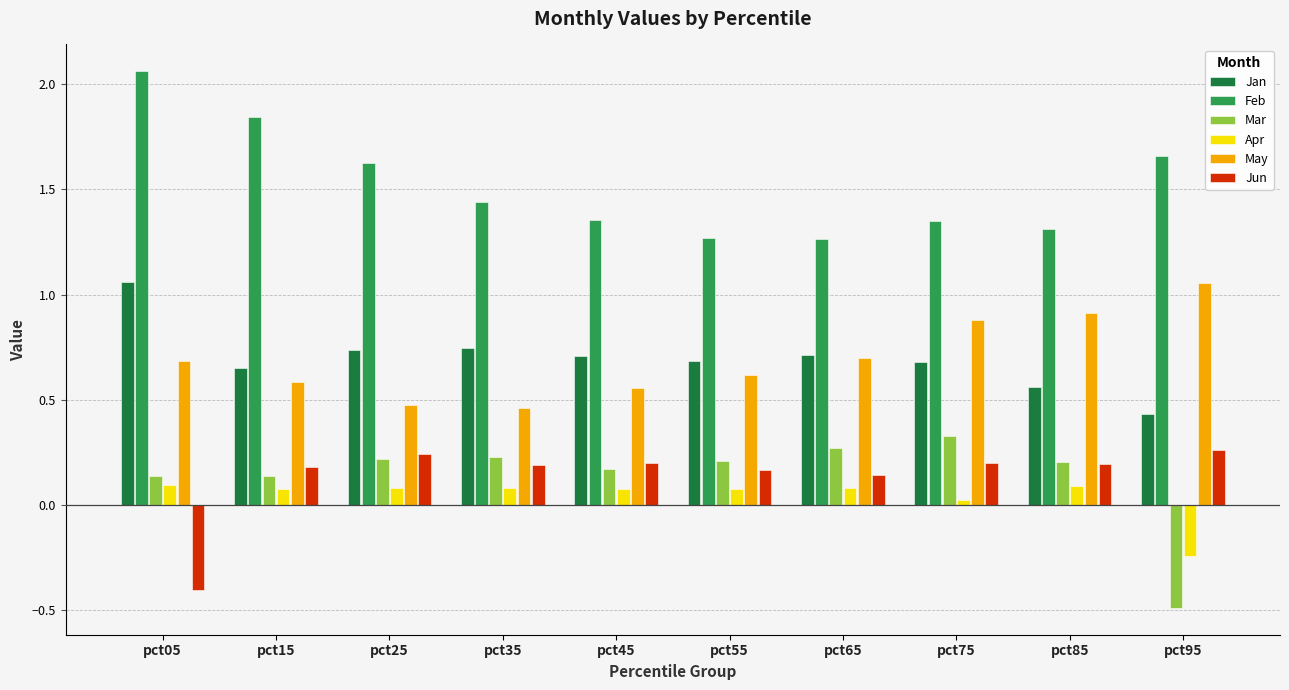

The value of Mar at pct65 is 0.4. True or false?

False